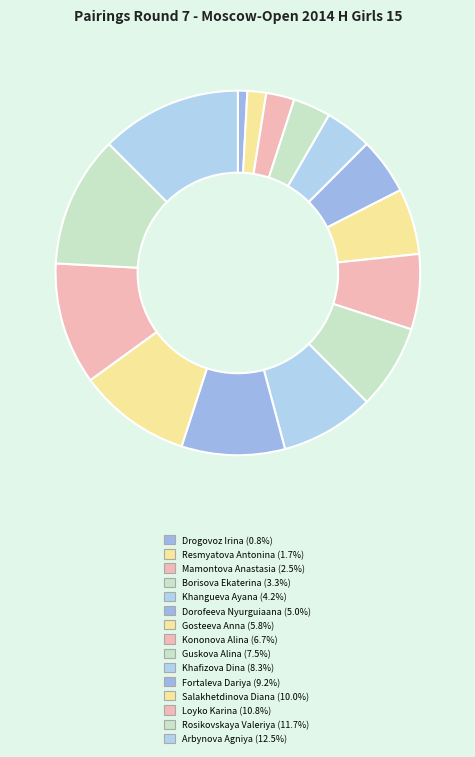

Is there a majority slice in this chart?

No